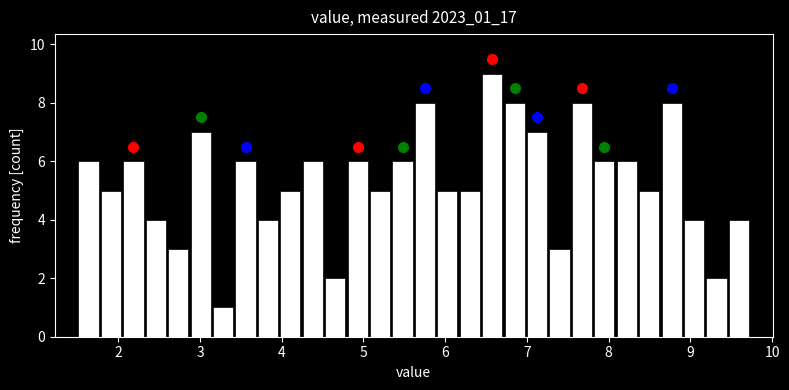

Around what value on the x-axis is the tallest bar? Give the approximate position of its centre, as read against the axis.

6.6